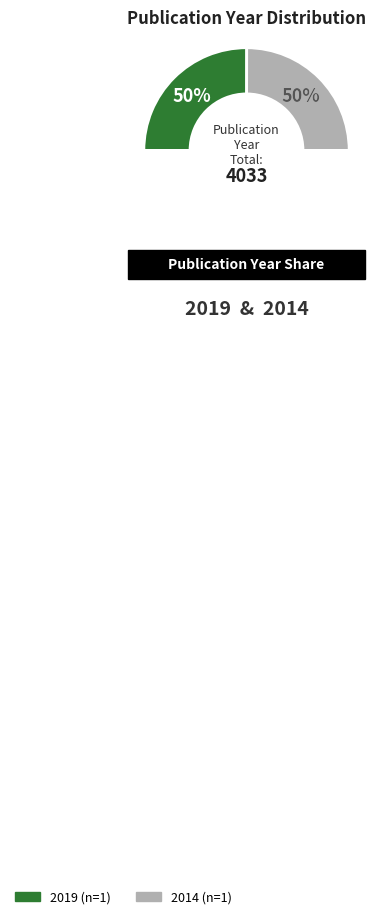

Is it true that 2014 is 50% of the pie?

True